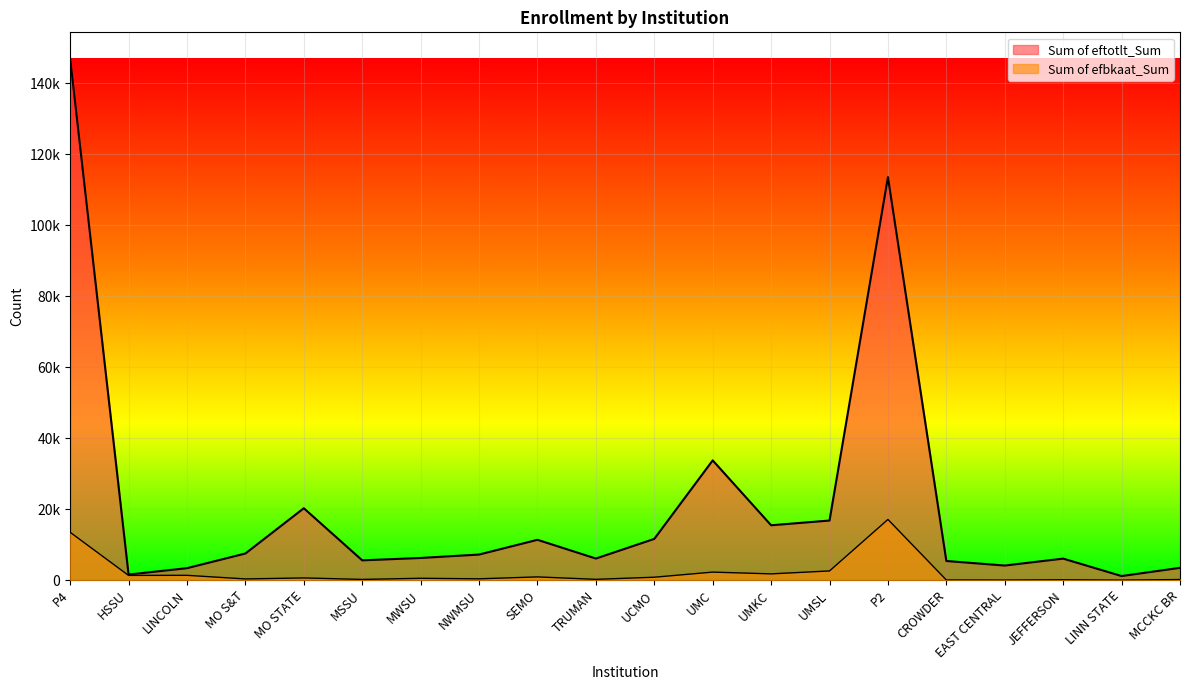

True or false: Sum of efbkaat_Sum and Sum of eftotlt_Sum cross at least once.

False